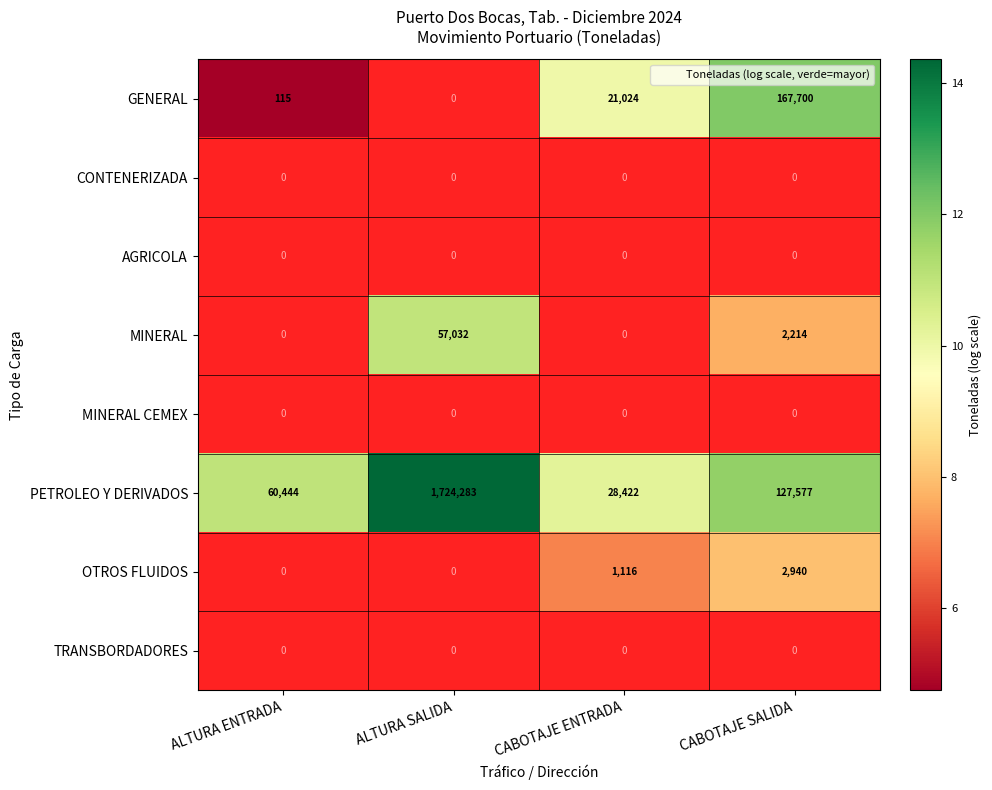

Which has a higher value, CABOTAJE SALIDA or ALTURA ENTRADA?

CABOTAJE SALIDA